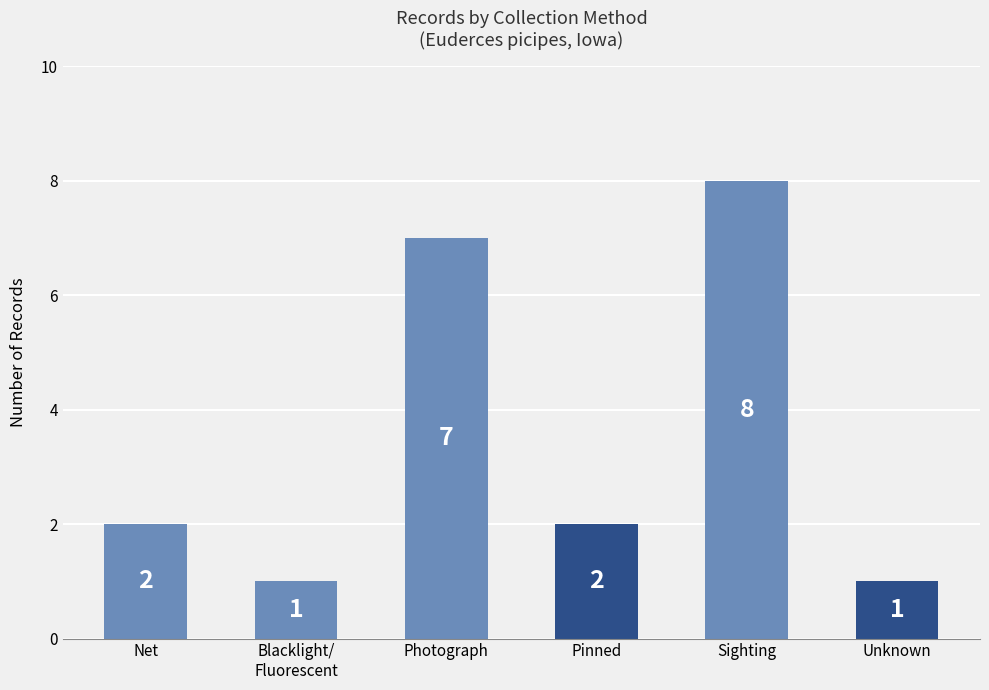

Is it true that the value at Unknown is 0?

False